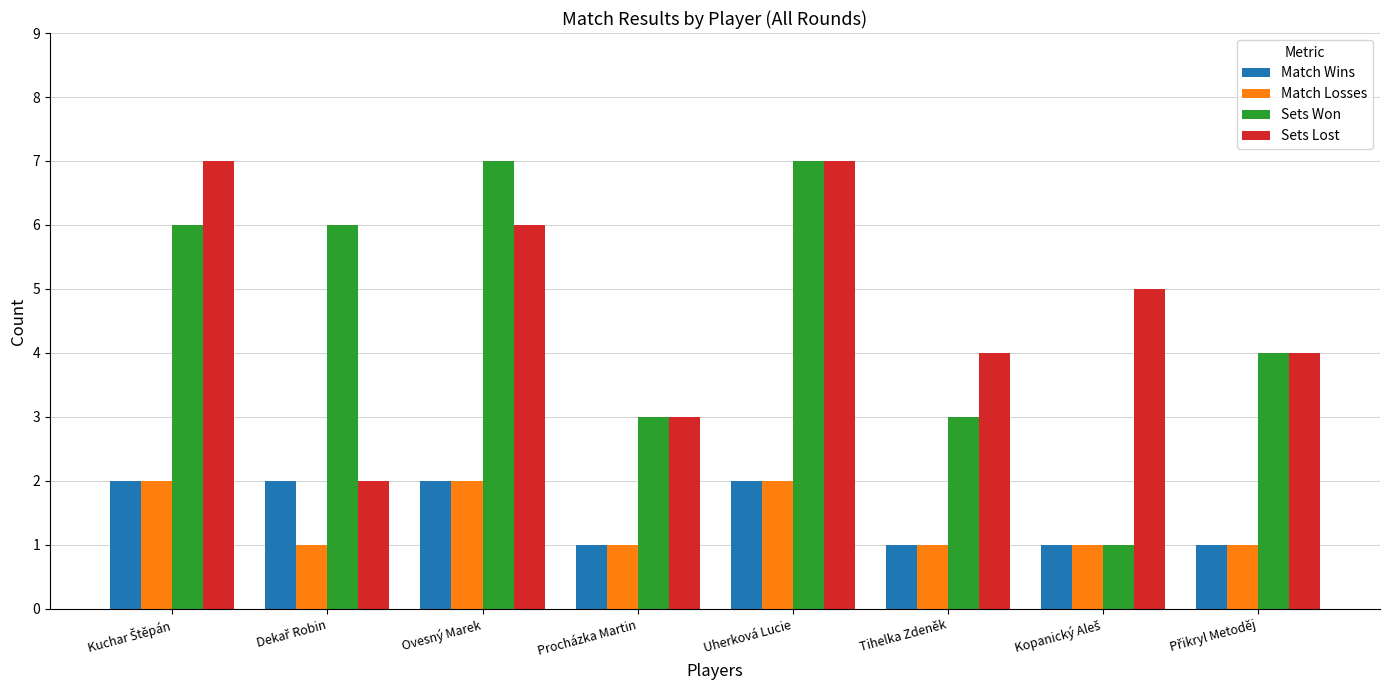

Does the chart contain stacked bars?

No